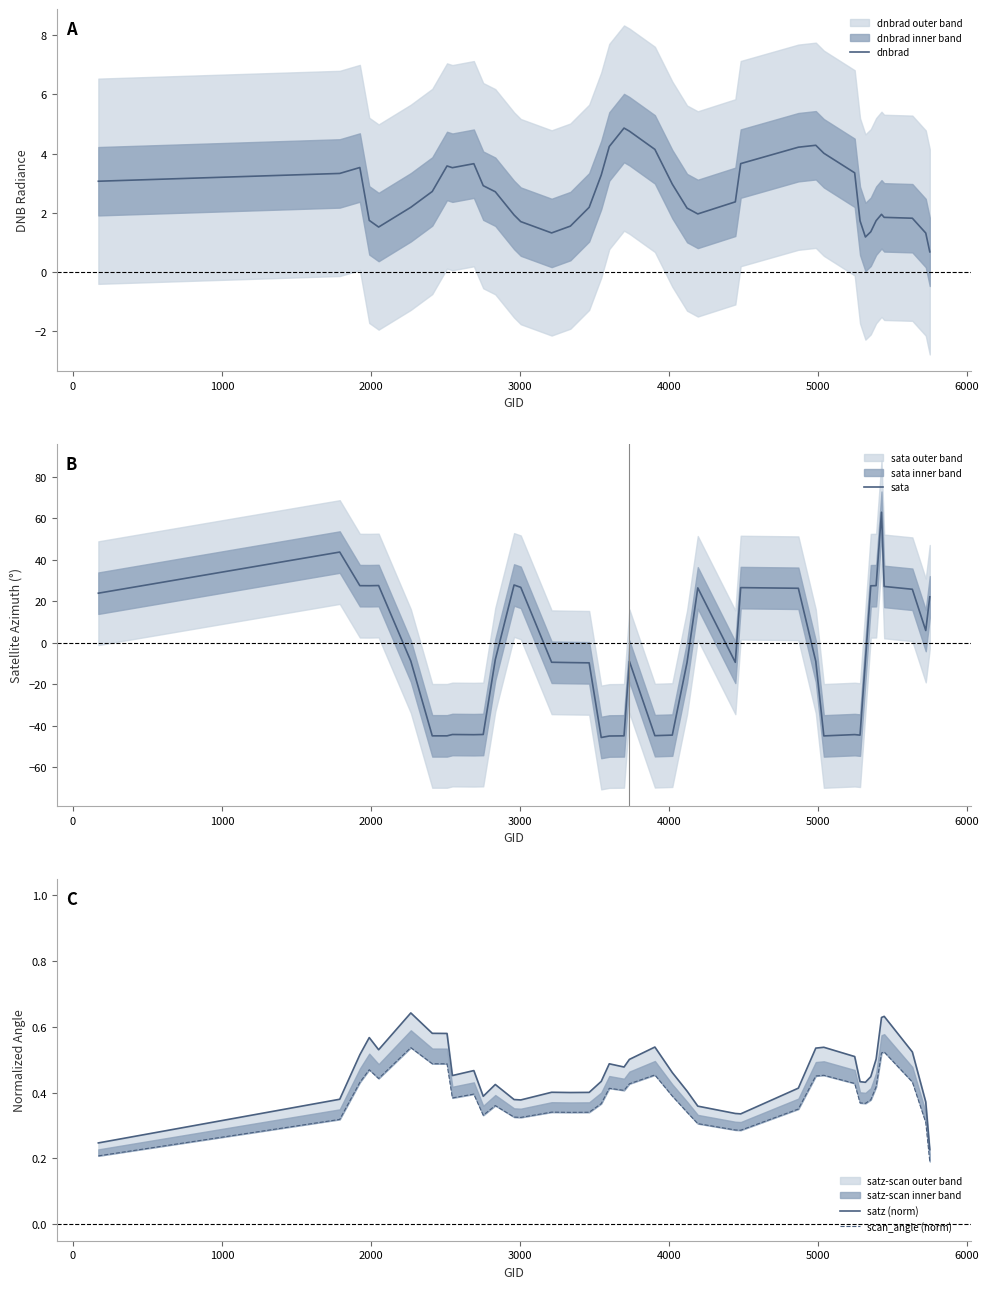

What is the lowest value of the dnbrad series?

0.7